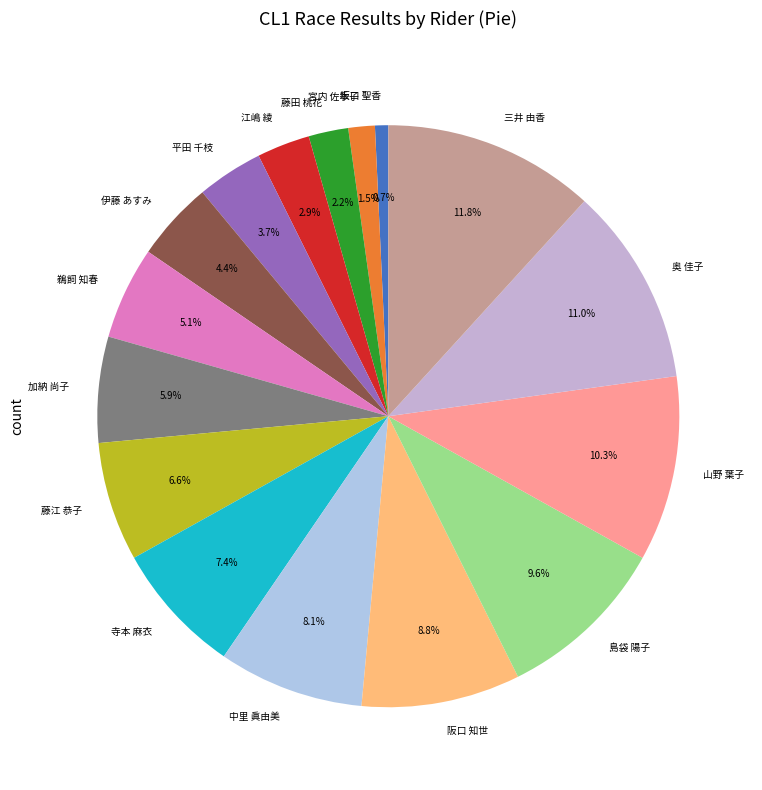

How many segments does this pie chart have?

16